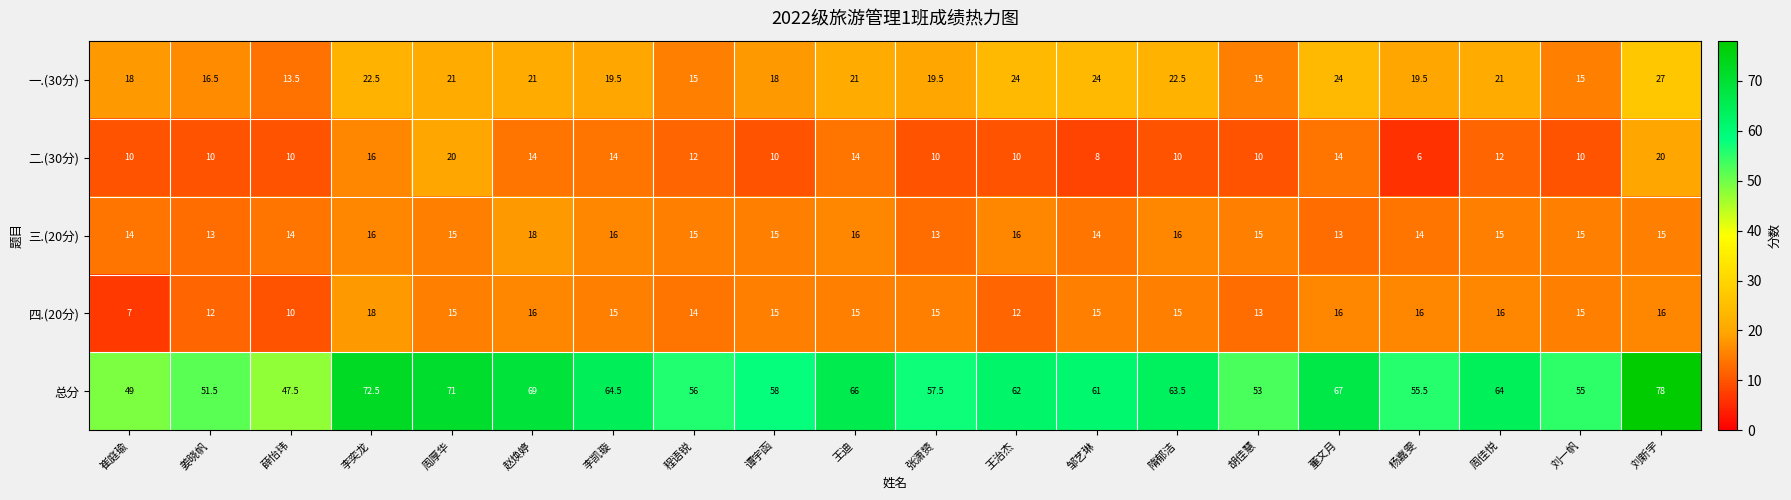

Which series has the largest total across all categories?

总分